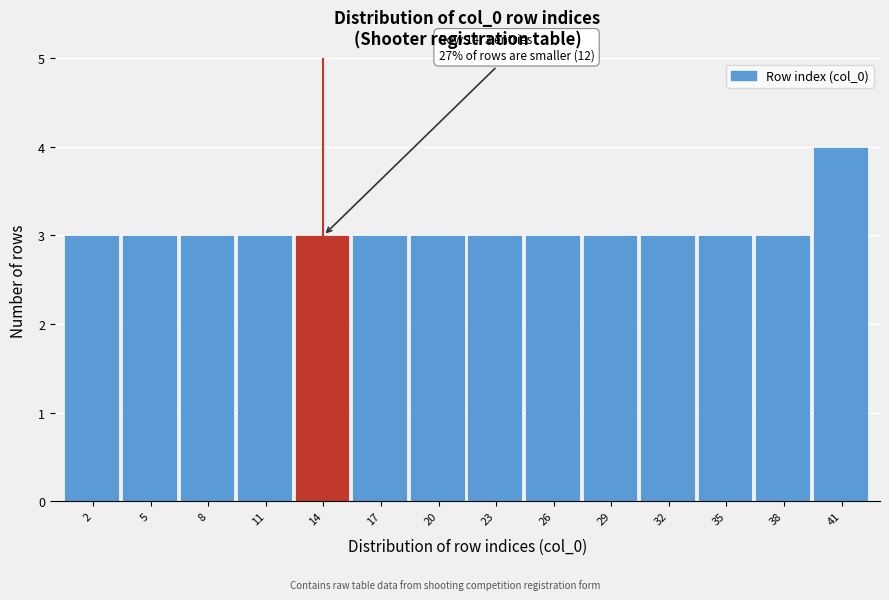

Reading left to right, what are all the values shown in this chart?

2=3	5=3	8=3	11=3	14=3	17=3	20=3	23=3	26=3	29=3	32=3	35=3	38=3	41=4